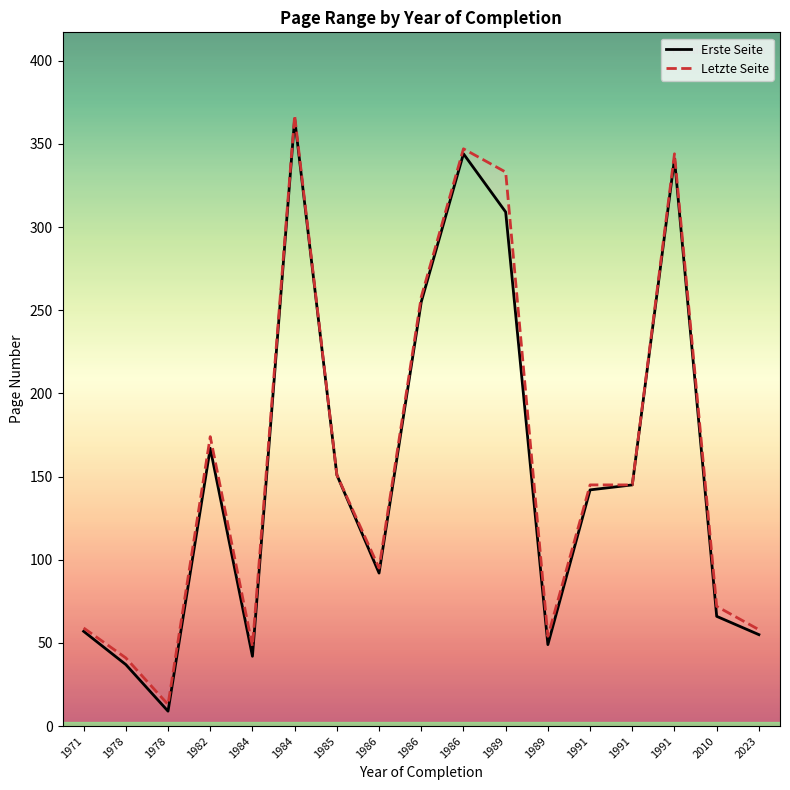

What is the lowest value of the Erste Seite series?

9